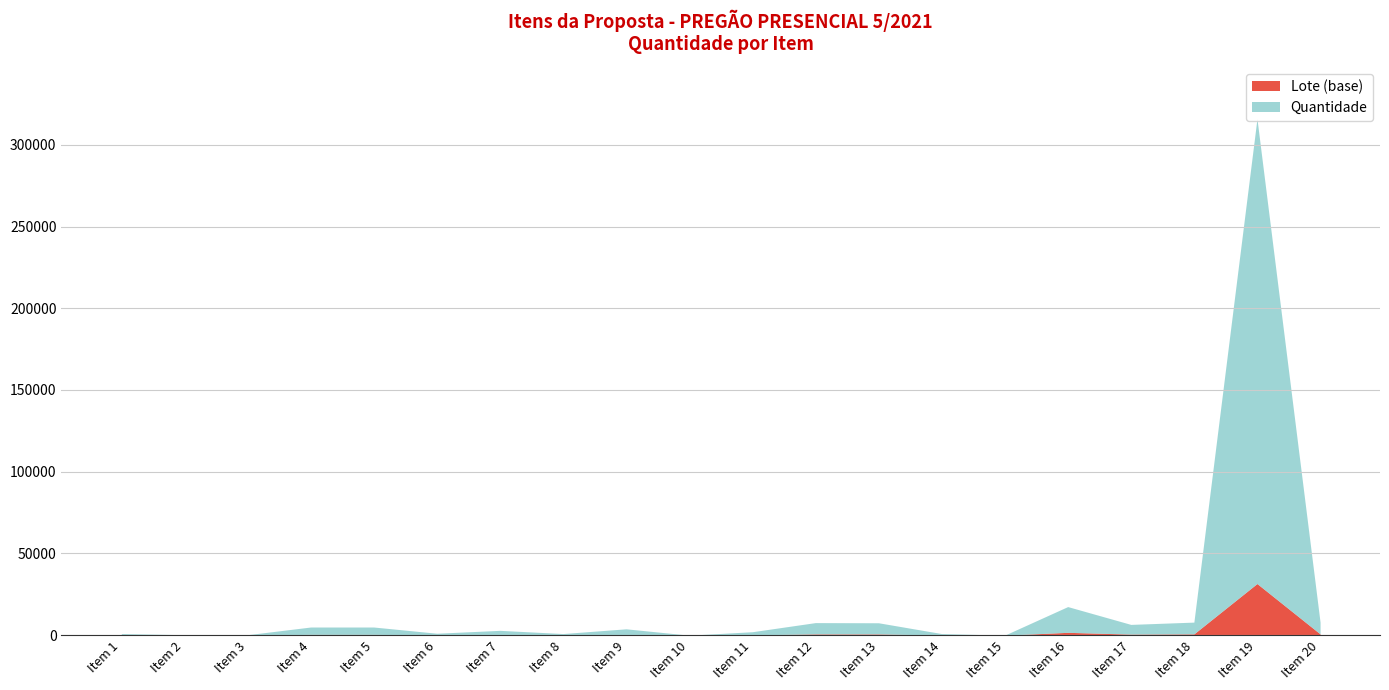

Which category has the lowest value across all series?

1